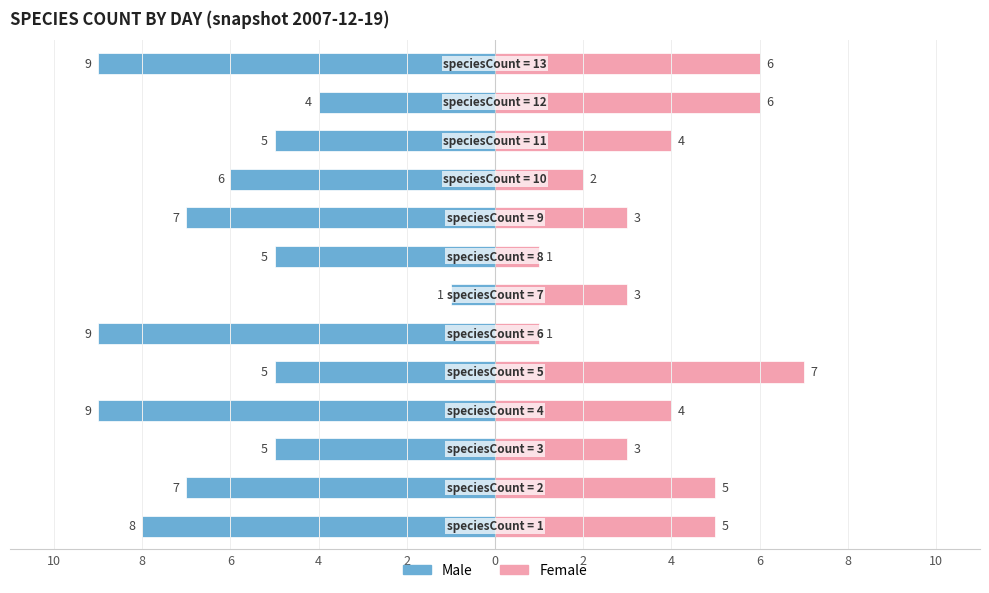

Between 2 and 0, which series saw the biggest shift?

Female